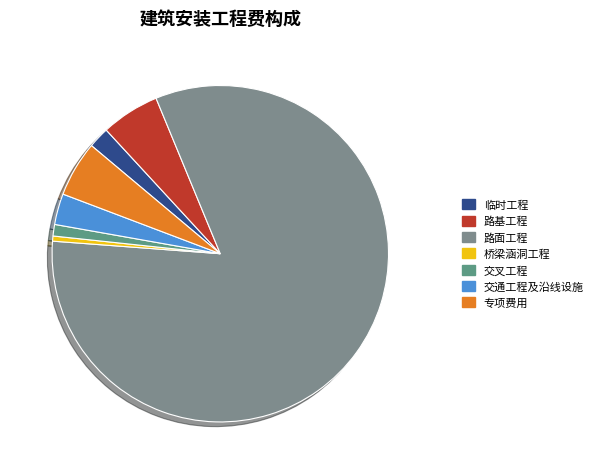

What is the total percentage of 临时工程 and 专项费用?

7.4%